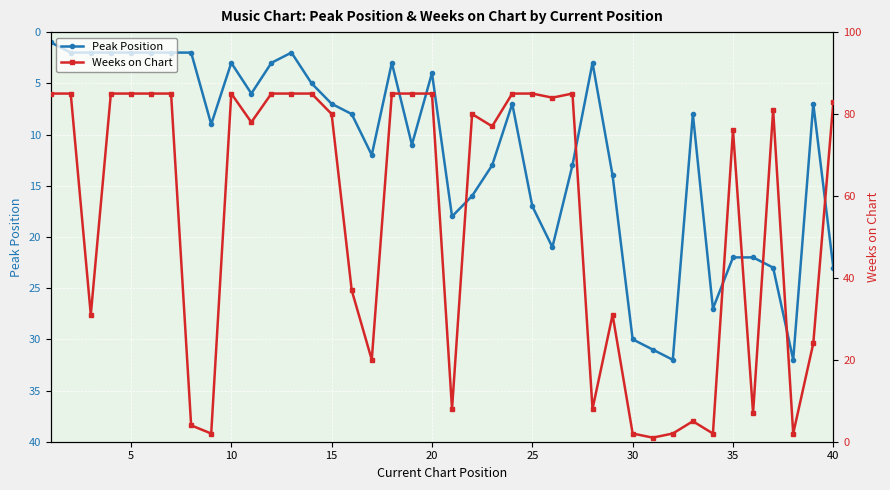

What is the maximum value for Peak Position?

32